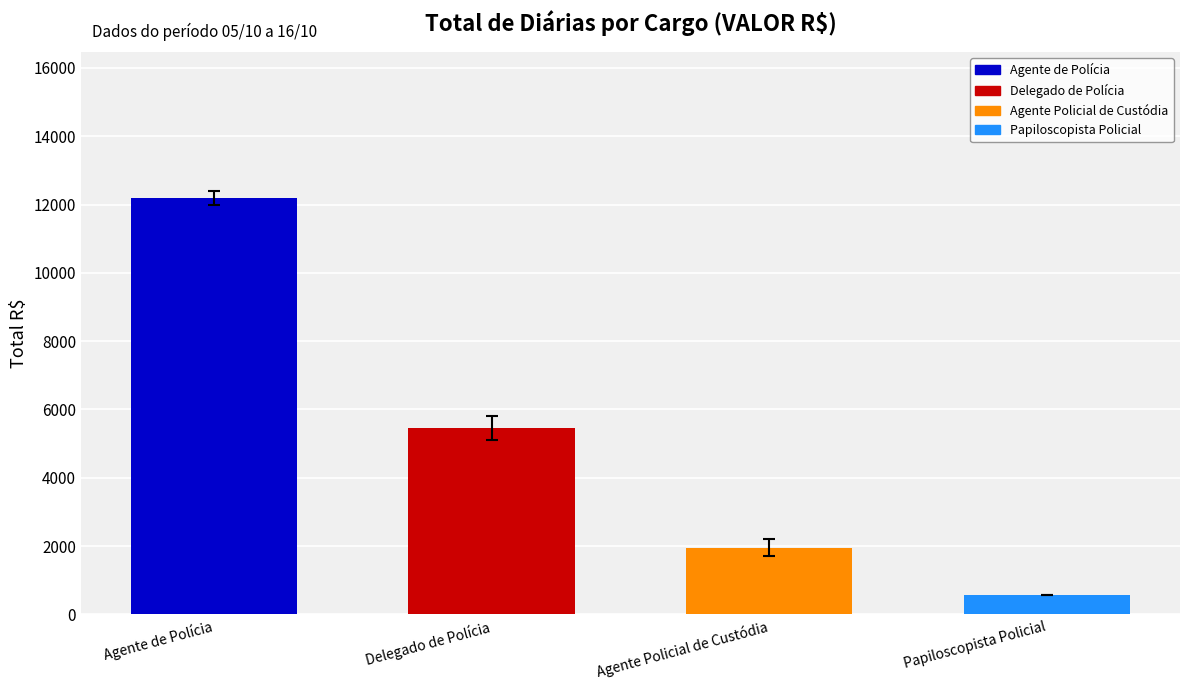

Reading right to left, extract all data points from this chart.

Papiloscopista Policial=575.1	Agente Policial de Custódia=1958.1	Delegado de Polícia=5462.5	Agente de Polícia=12201.3